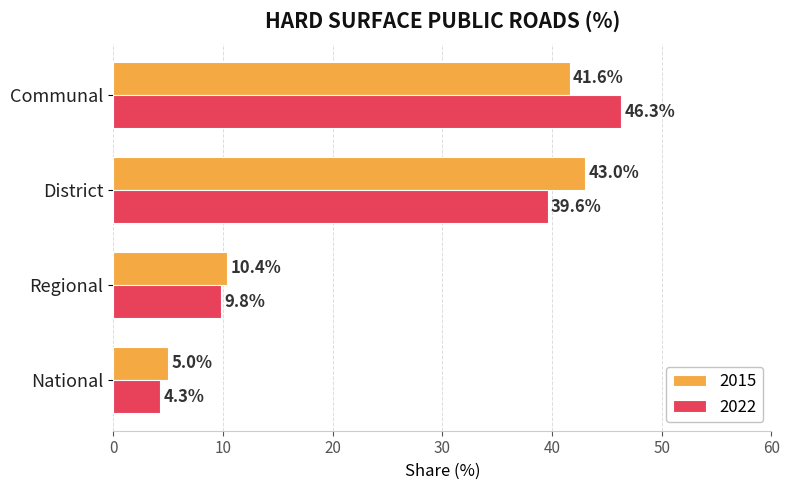

What is the difference between the 2022 values at District and Regional?

29.8